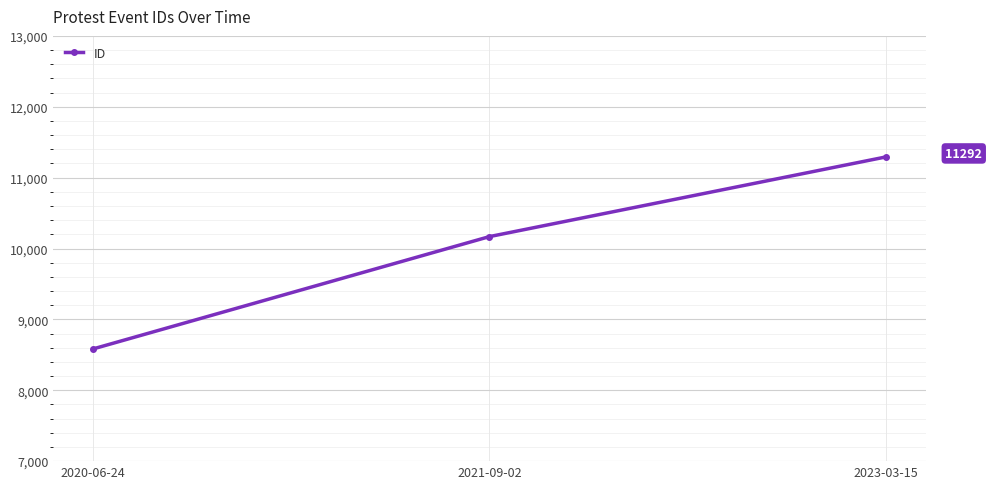

Which category has the highest value across all series?

2023-03-15